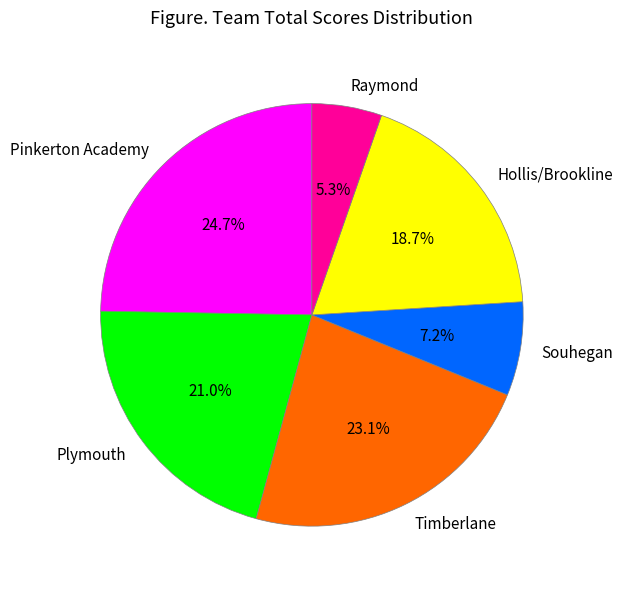

Approximately how many times larger is the value at Raymond compared to Souhegan?

0.7